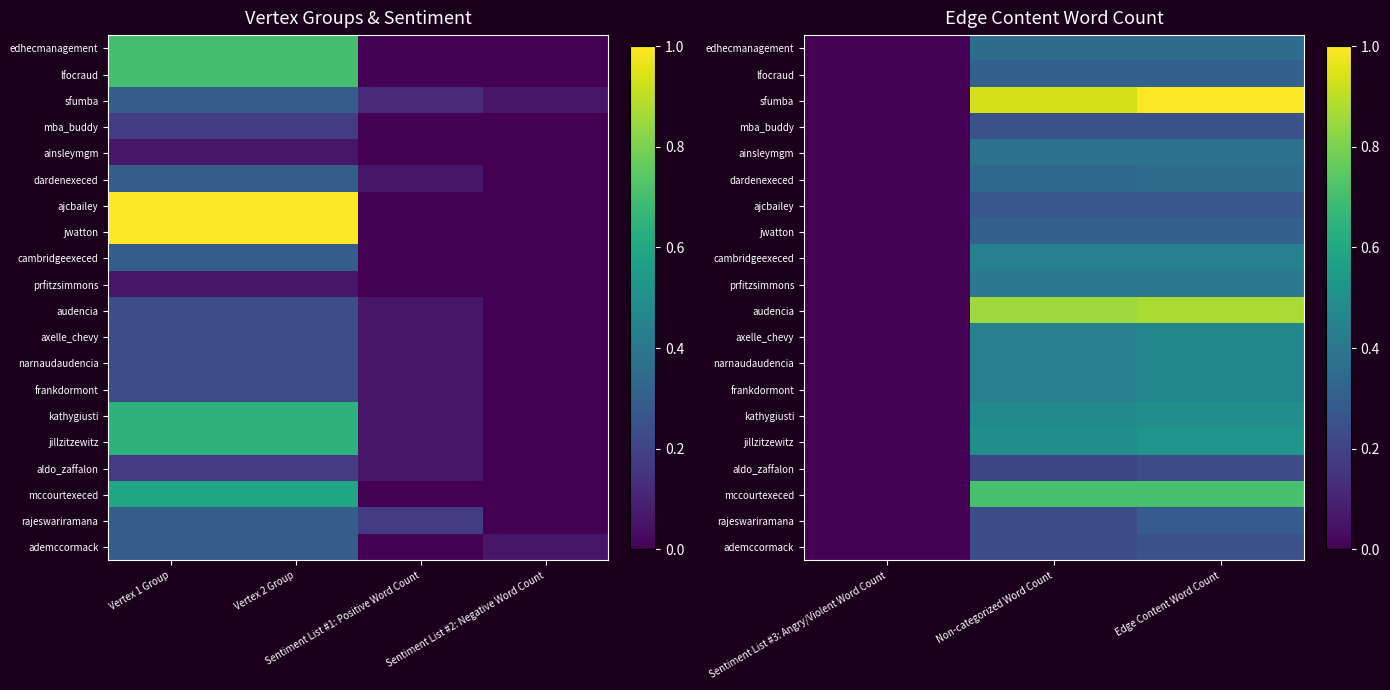

List the series in order of their peak value, lowest first.

aldo_zaffalon, mba_buddy, ademccormack, ajcbailey, rajeswariramana, lfocraud, jwatton, edhecmanagement, dardenexeced, ainsleymgm, prfitzsimmons, cambridgeexeced, axelle_chevy, narnaudaudencia, frankdormont, kathygiusti, jillzitzewitz, mccourtexeced, audencia, sfumba